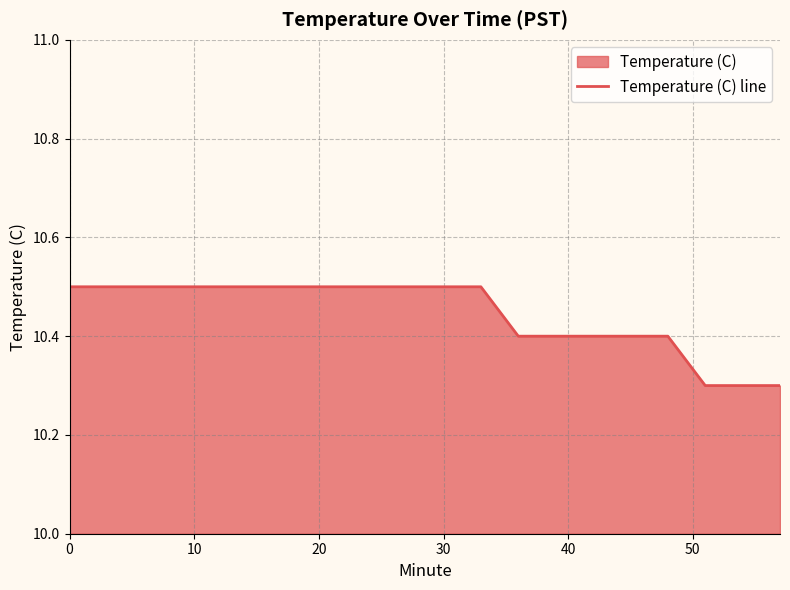

What is the greatest value displayed?

10.5